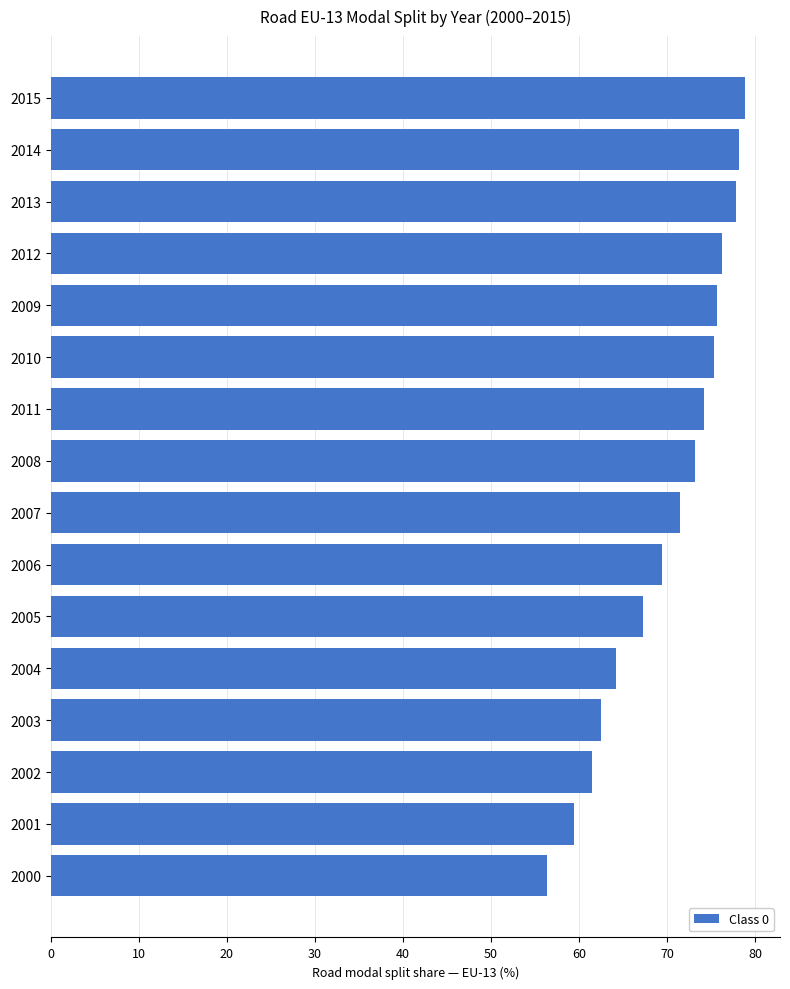

What is the maximum value shown in the chart?

78.9